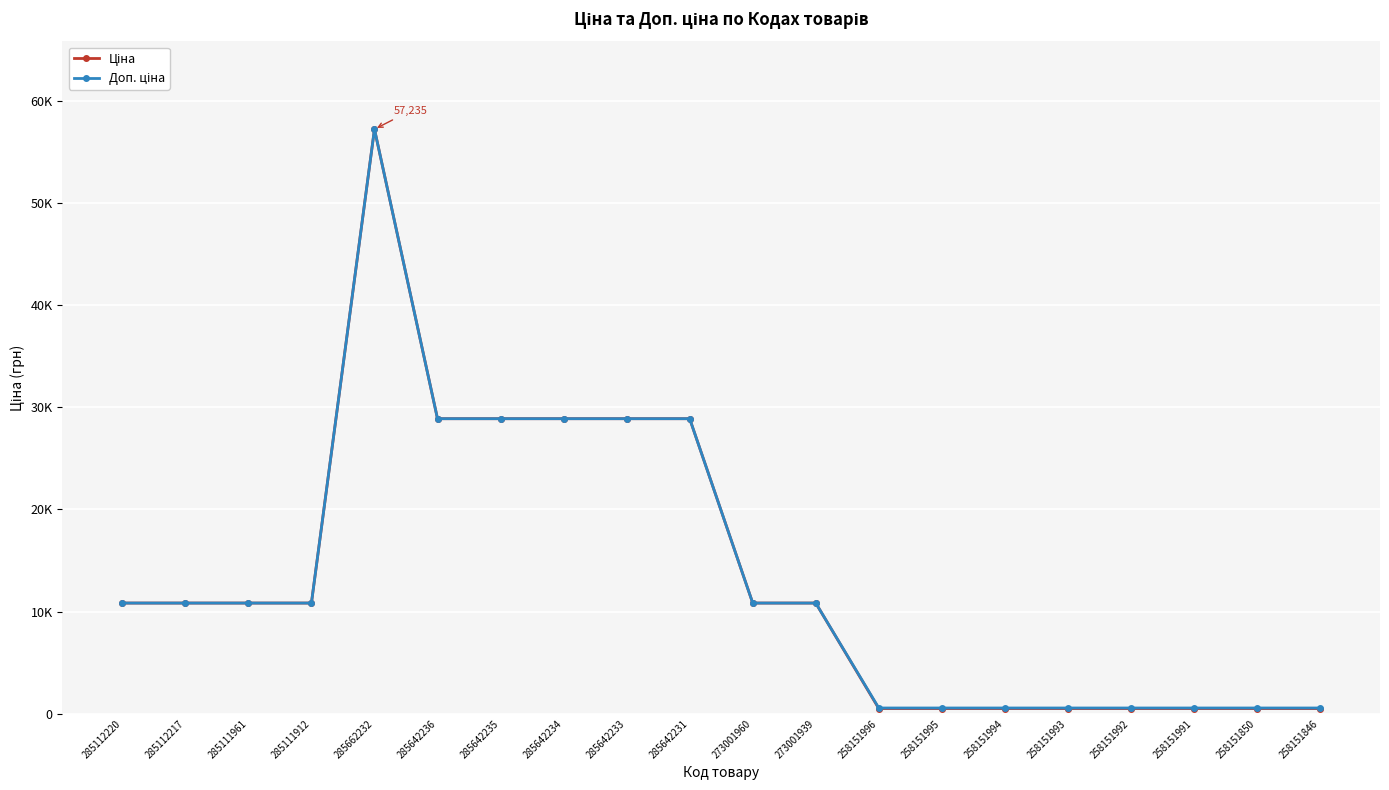

Is this an area chart (filled region under the line)?

No